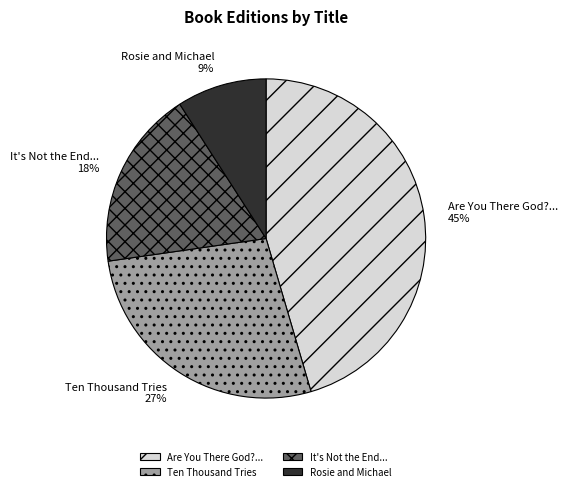

Is there any slice that represents more than half of the pie?

No